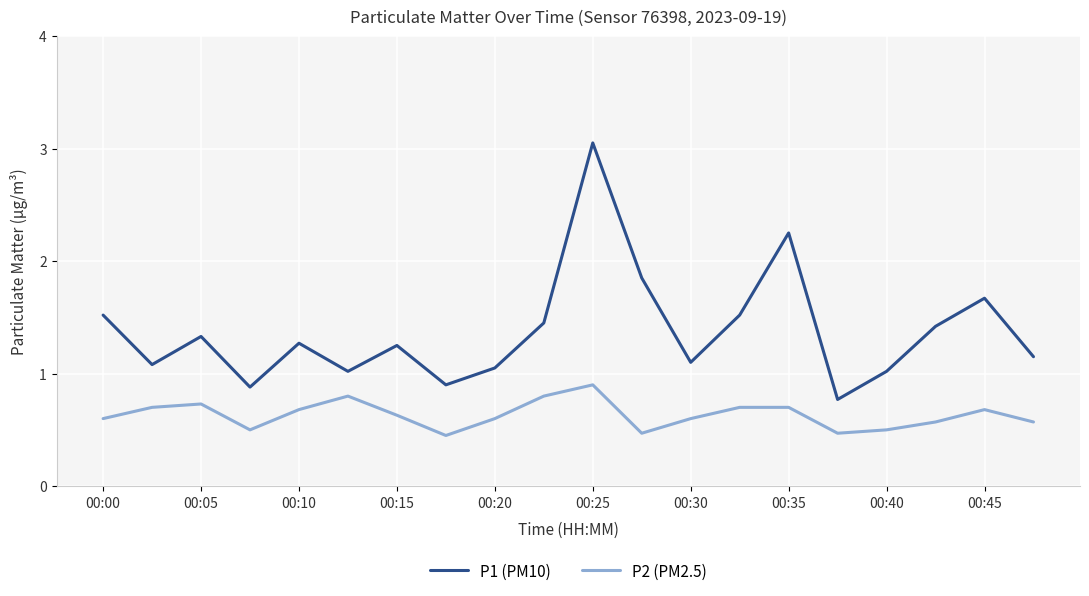

List the series in order of their peak value, lowest first.

P2 (PM2.5), P1 (PM10)